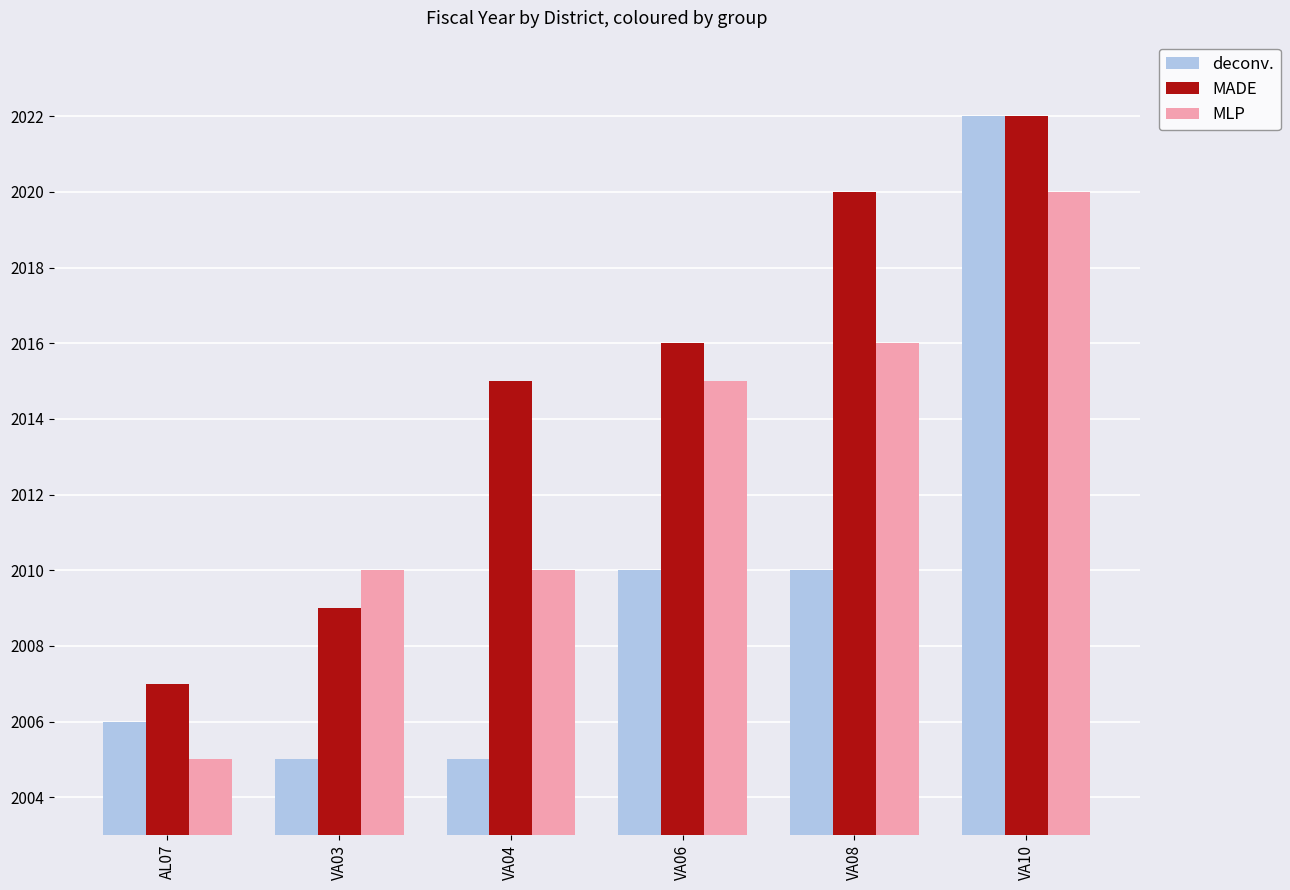

Between AL07 and VA06, which series saw the biggest shift?

MLP